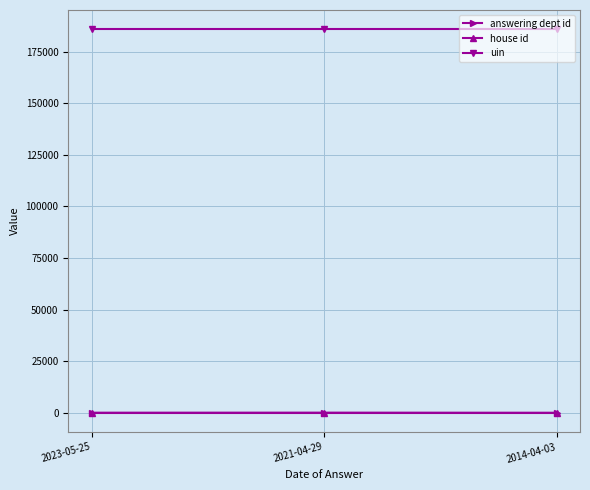

What are all the series names shown in the legend?

answering dept id, house id, uin